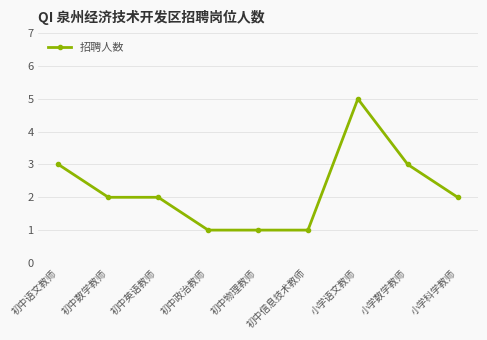

What is the minimum value shown in the chart?

1